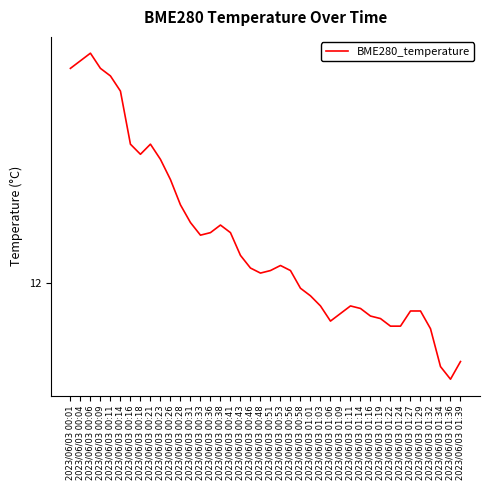

Is this an area chart (filled region under the line)?

No